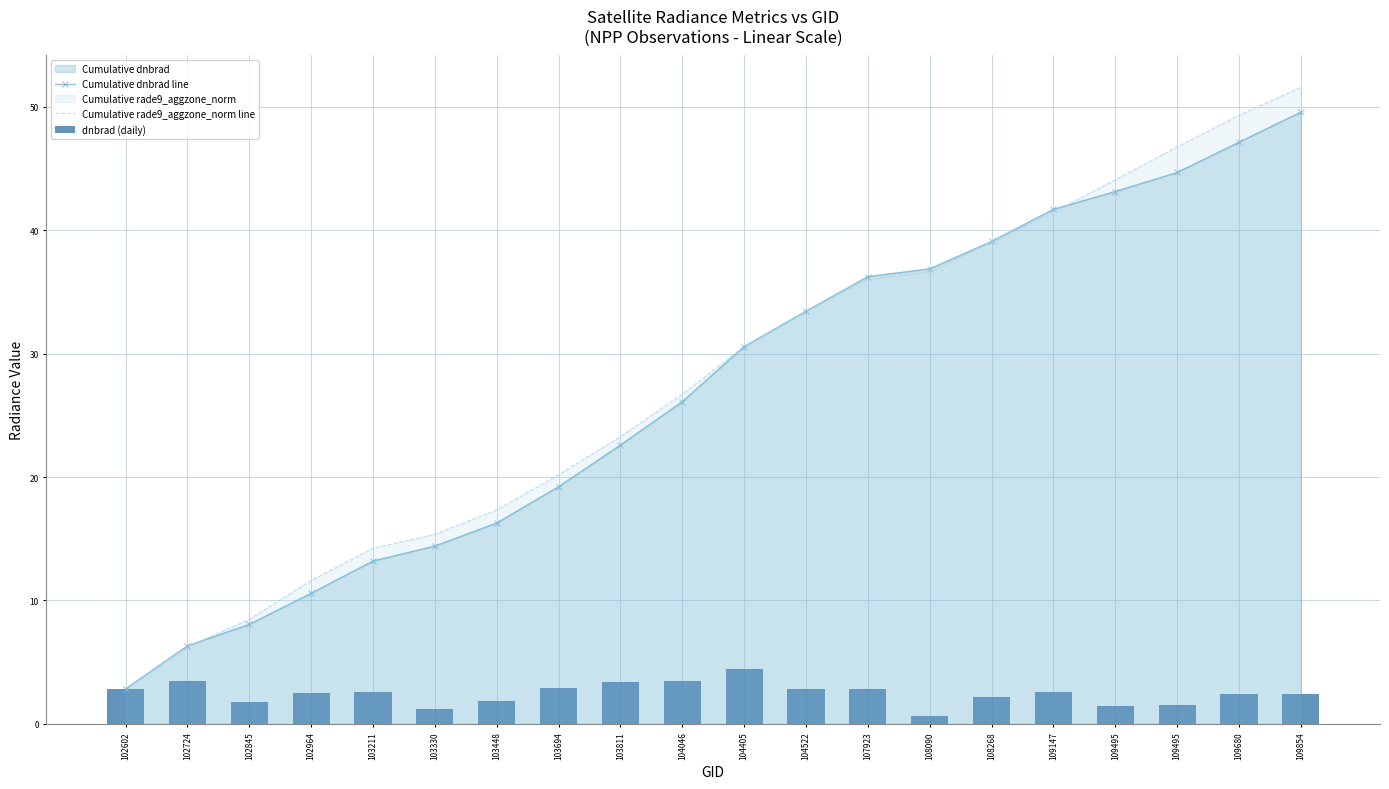

What is the value of the Cumulative dnbrad line bar at the 20th from the left?

49.6